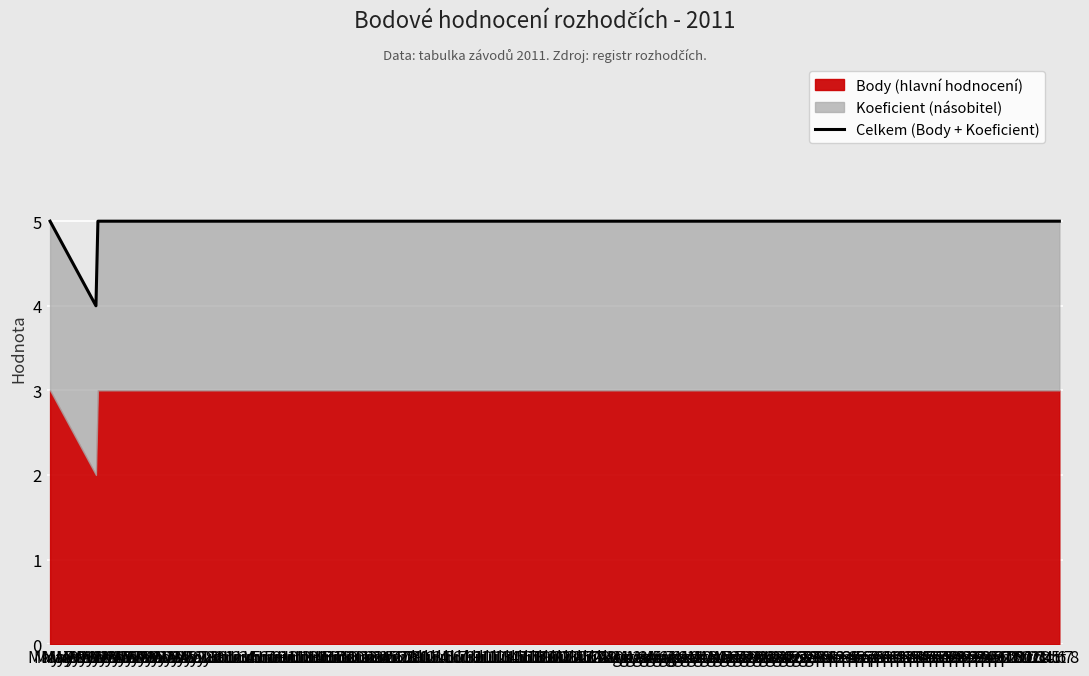

Is it true that the value at May 7 is 5?

True